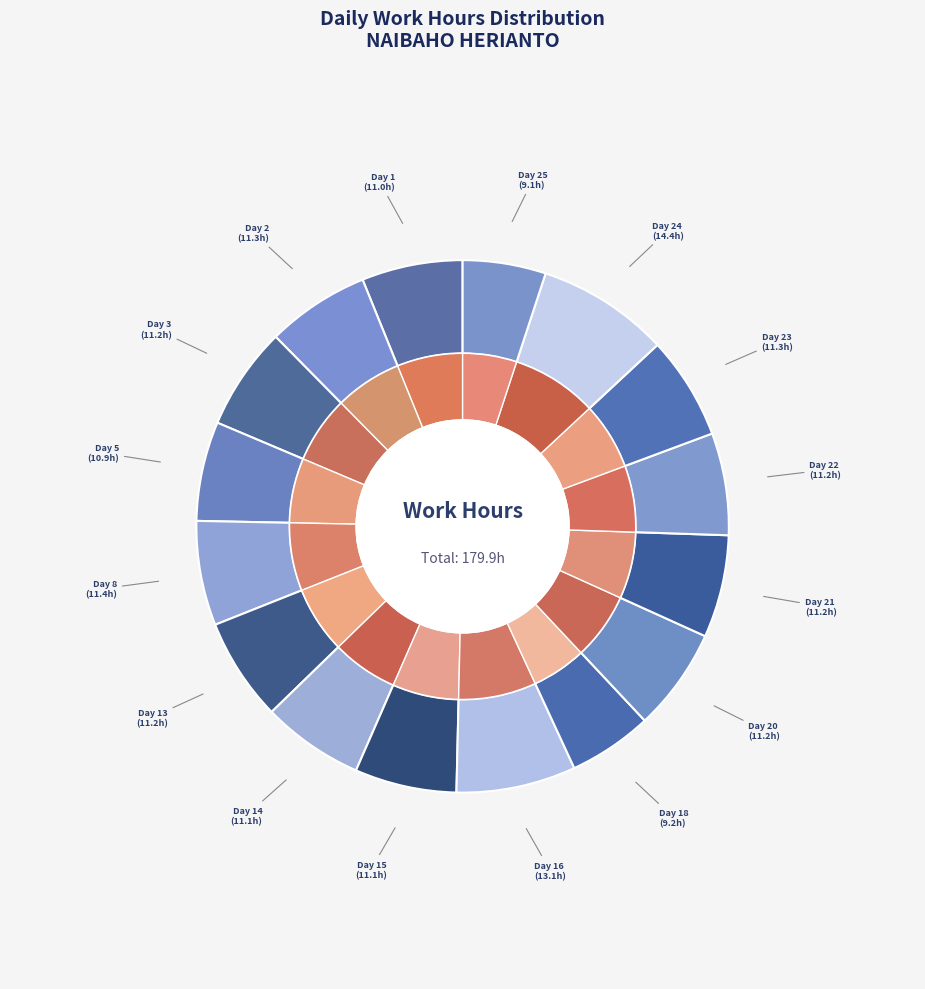

Which category has the smallest portion of the pie?

Day 25